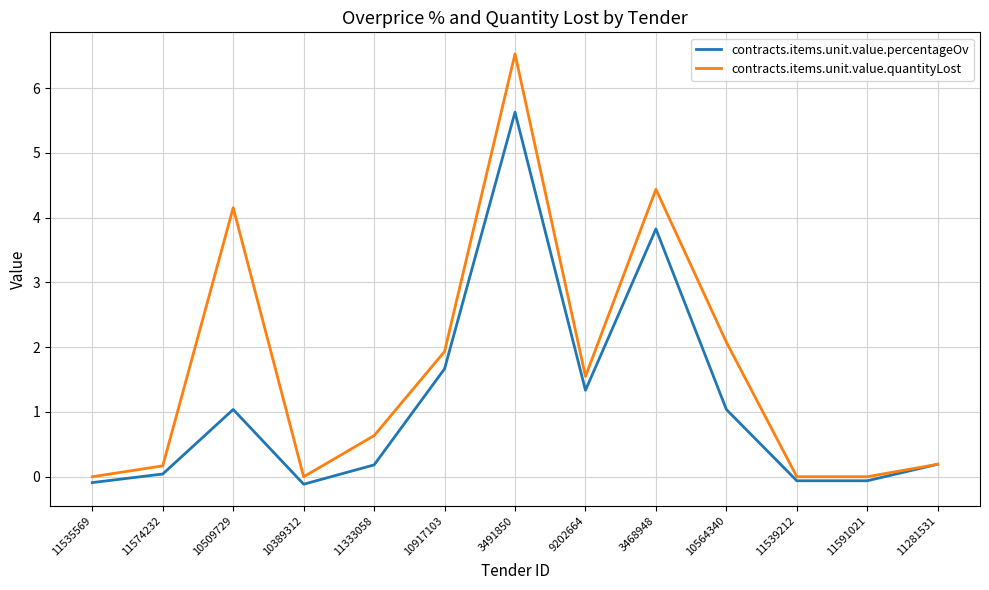

Which series has the widest spread of values?

contracts.items.unit.value.quantityLost